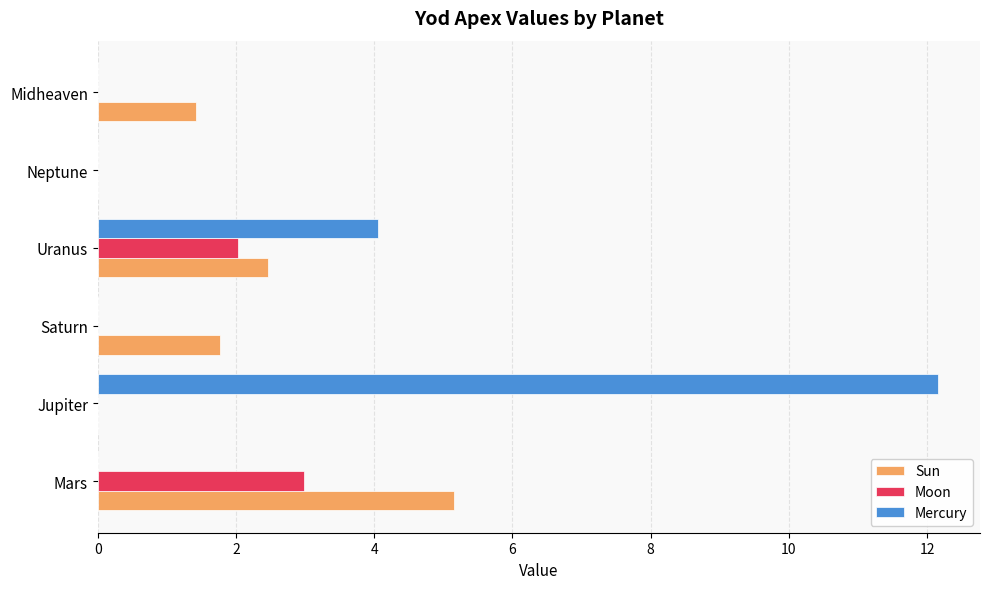

Which series changed the most between Saturn and Uranus?

Mercury